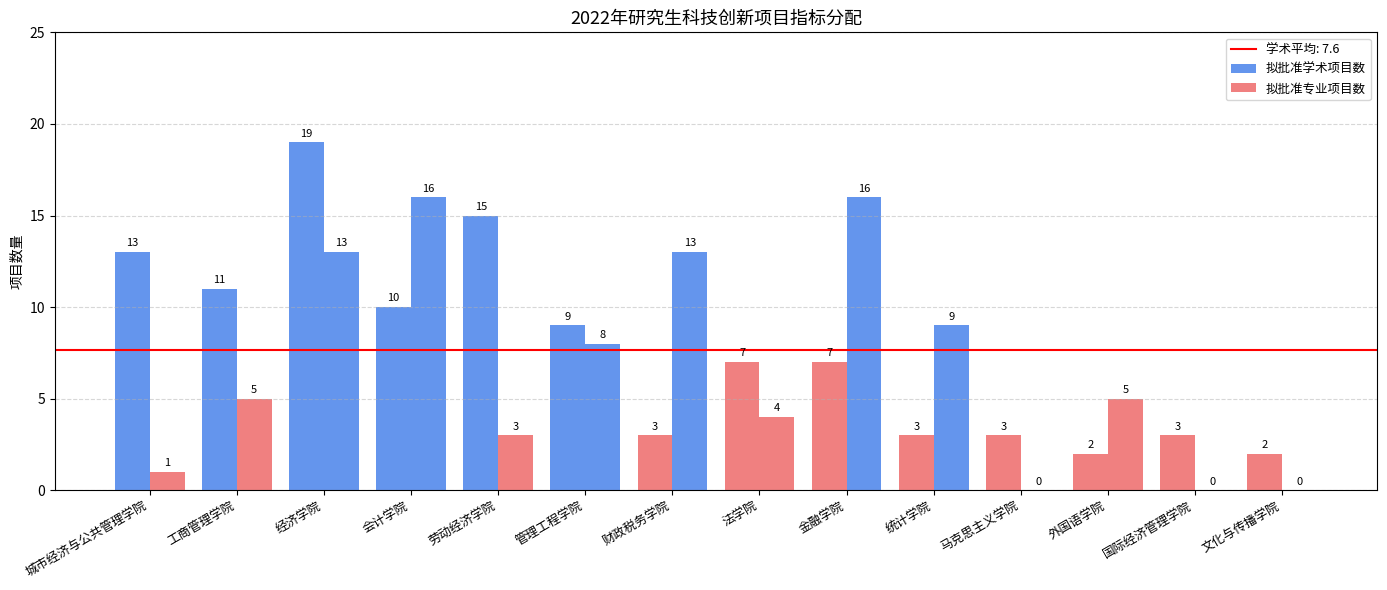

Count the number of categories in the chart.

14